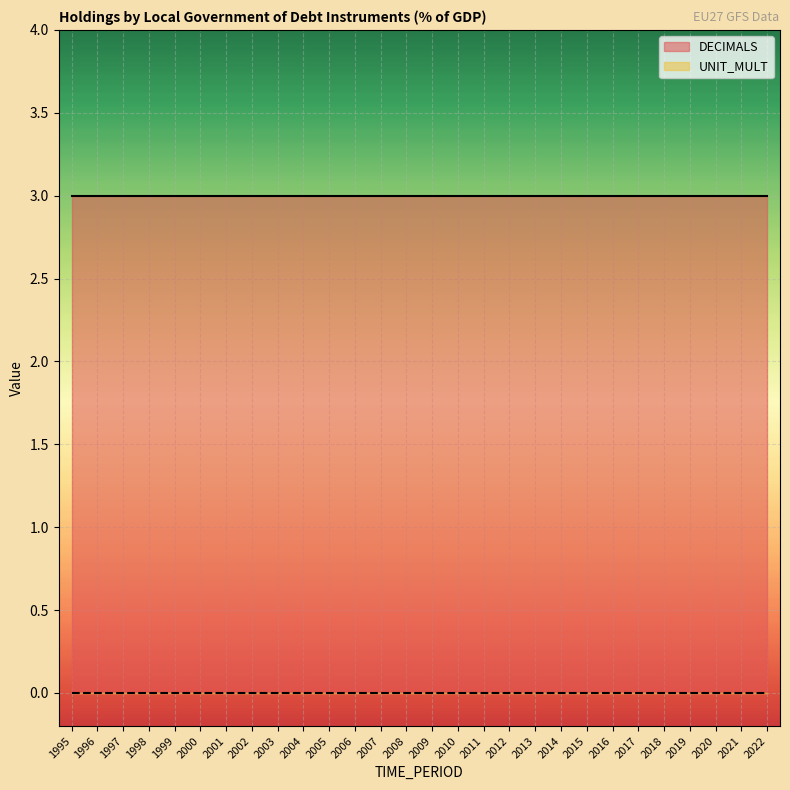

At which category is the sum across all series the highest?

1995